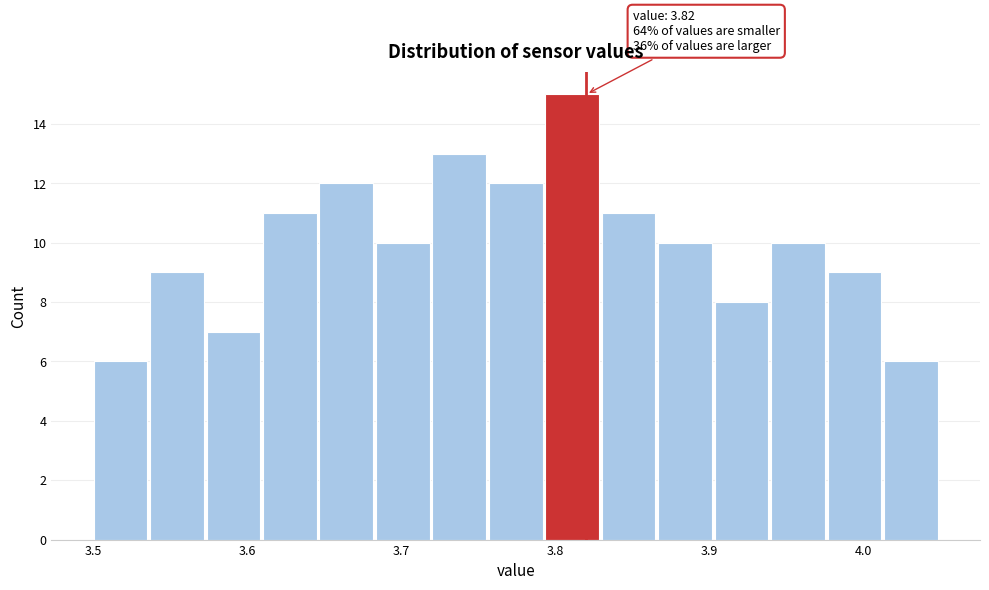

Around what value on the x-axis is the tallest bar? Give the approximate position of its centre, as read against the axis.

3.81